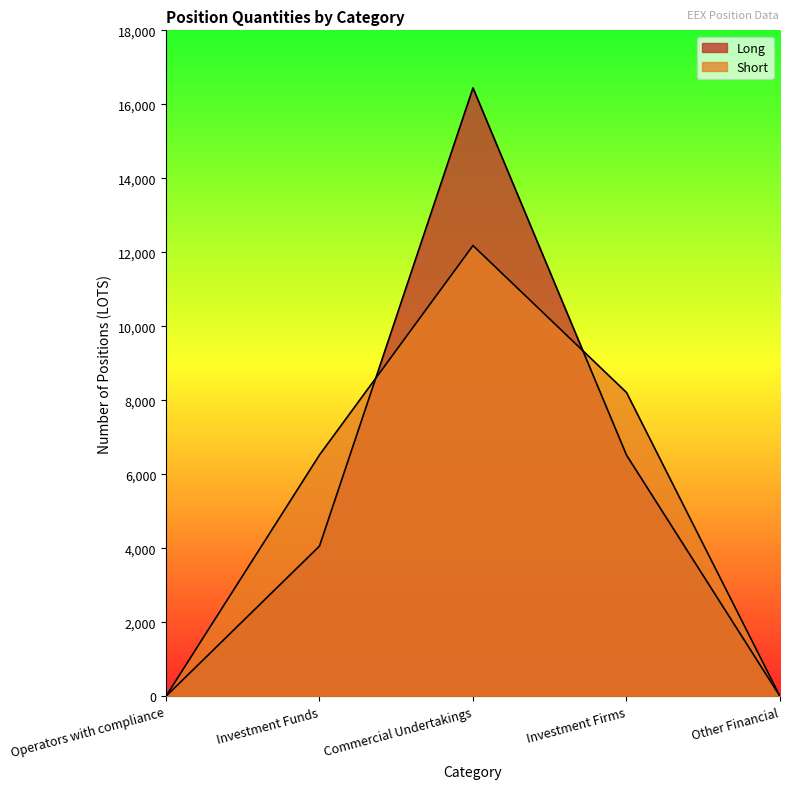

At which category is the sum across all series the highest?

Commercial Undertakings